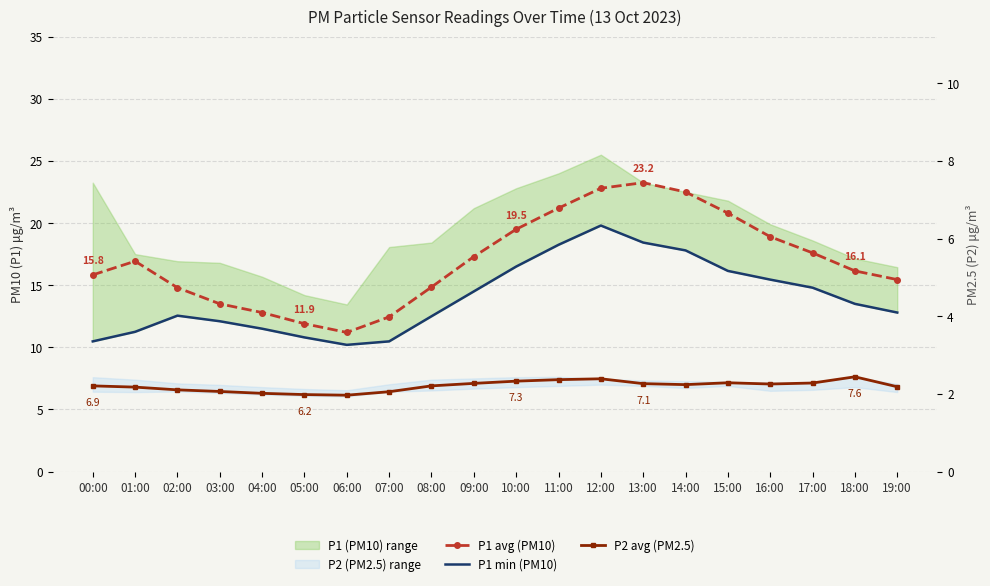

Which category has the highest value in the P2 avg (PM2.5) series?

18:00